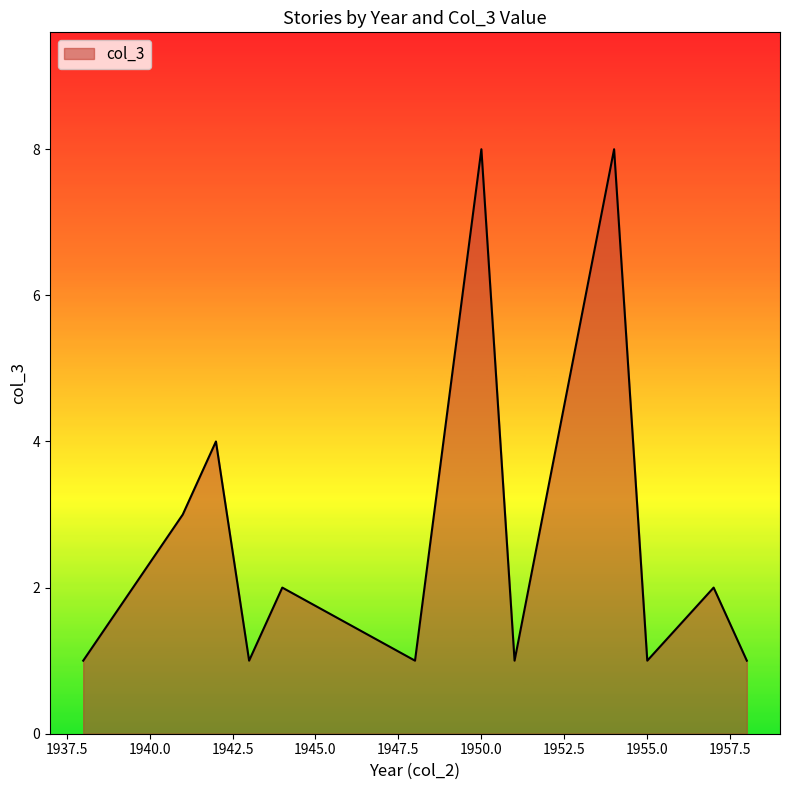

What is the greatest value displayed?

8